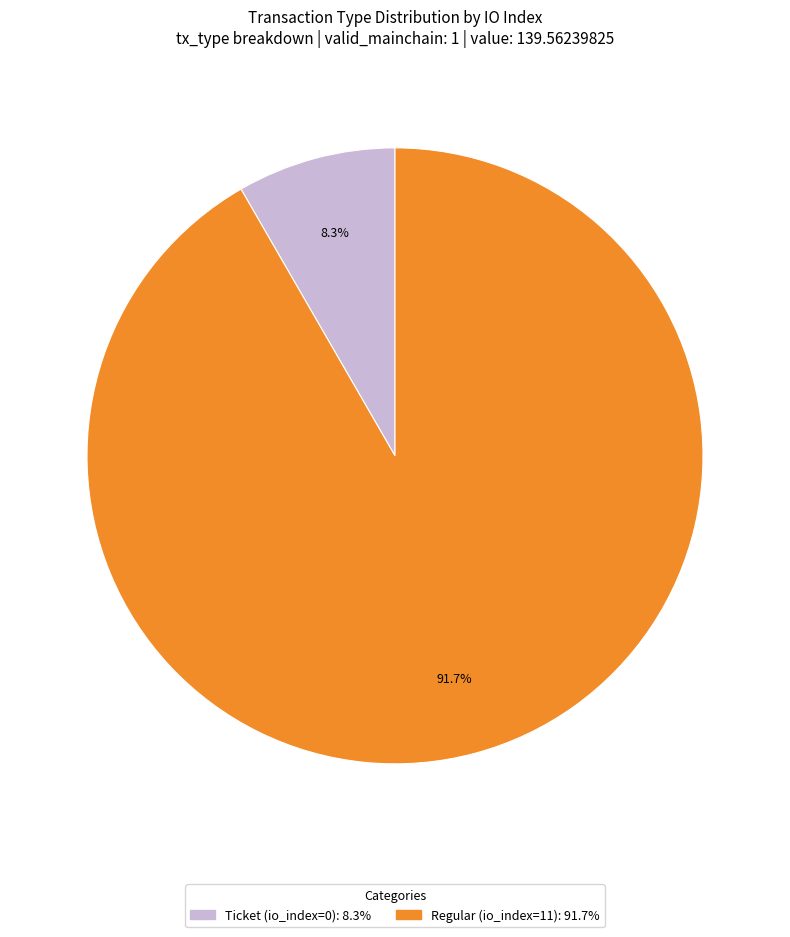

Which category accounts for the majority?

Regular (io_index=11)